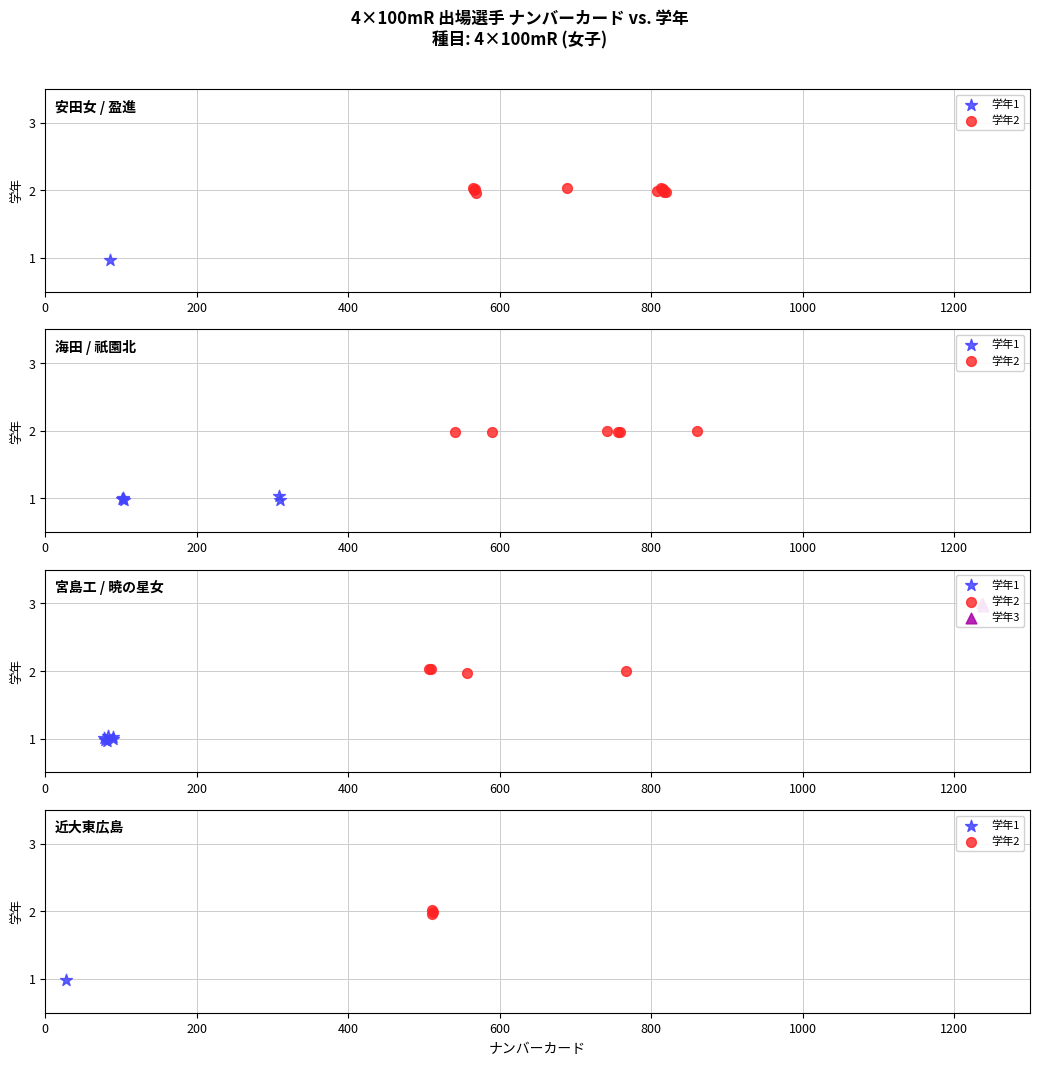

What are all the series names shown in the legend?

学年1, 学年2, 学年3